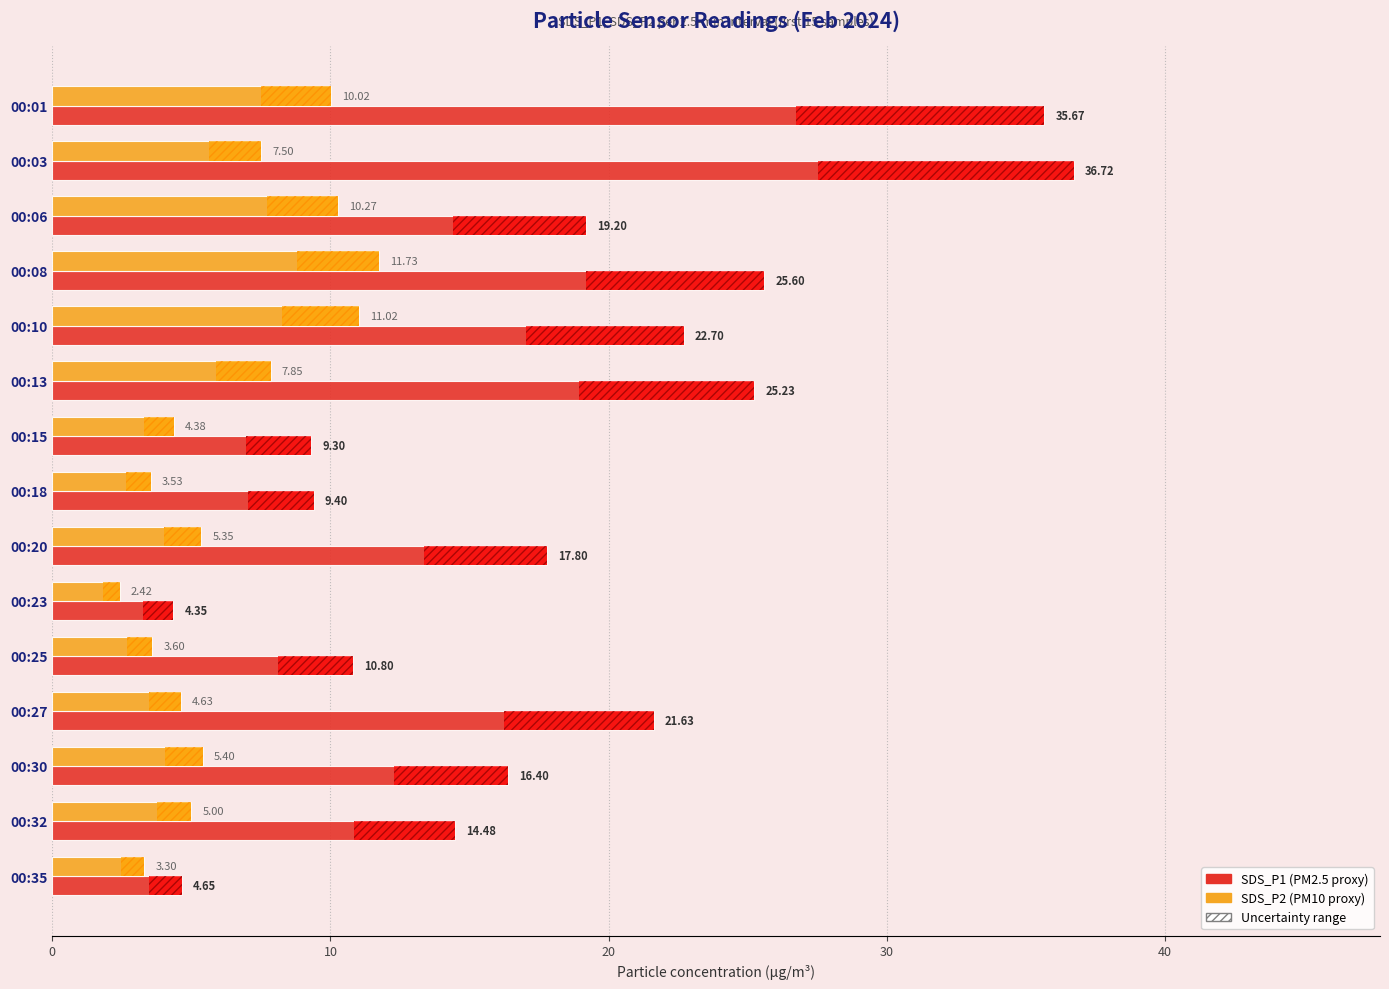

At which category is the sum across all series the highest?

00:01